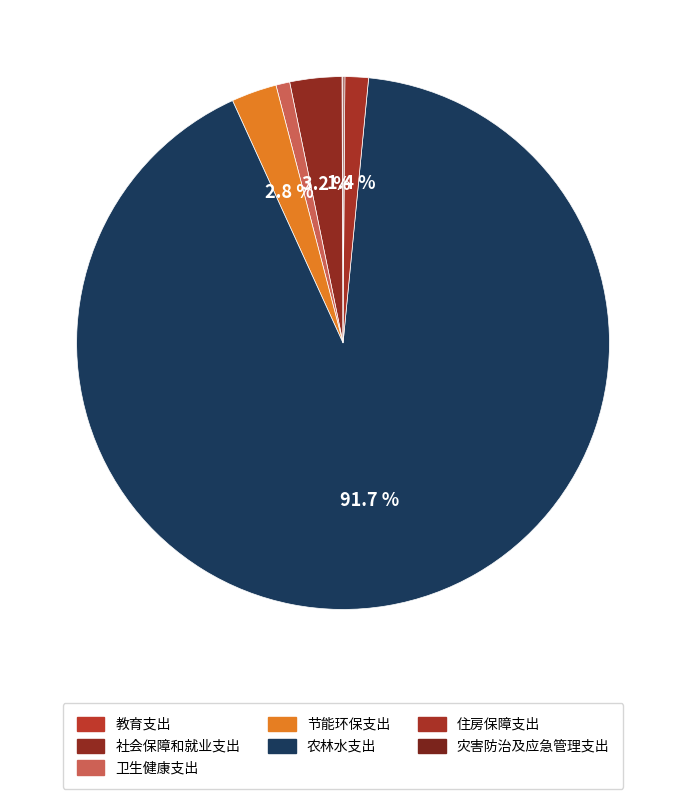

Count the number of slices in the pie.

7